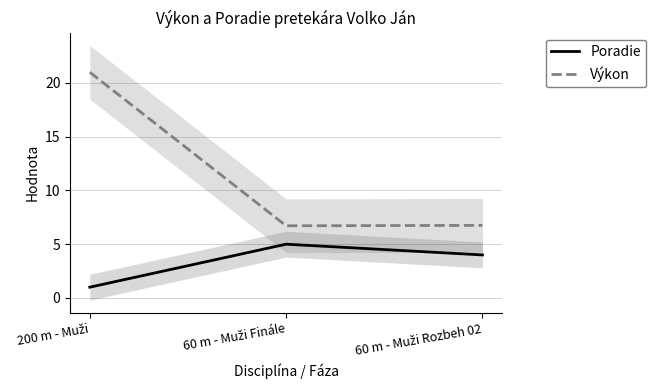

The Poradie series shows 4.0 at 60 m - Muži Rozbeh 02. True or false?

True